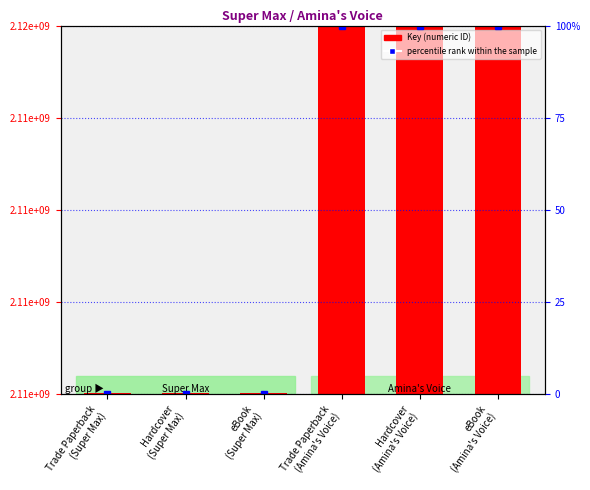

What is the label of the 3rd bar from the right?

Trade Paperback
(Amina's Voice)